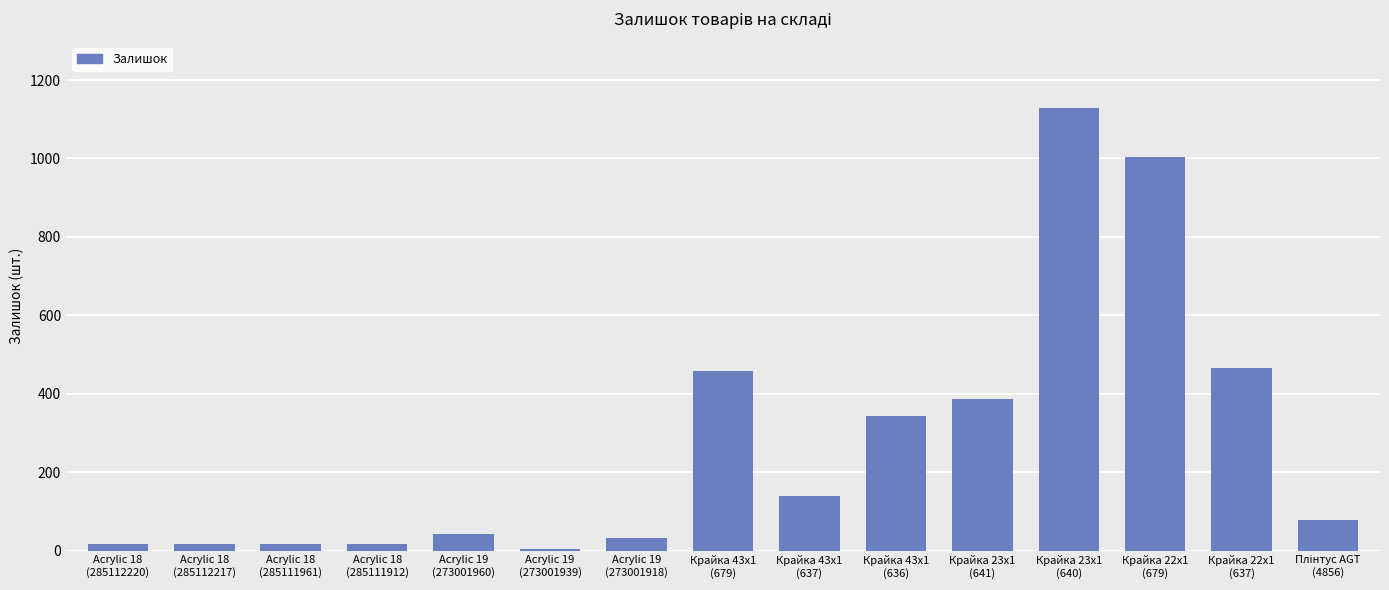

What is the maximum value shown in the chart?

1129